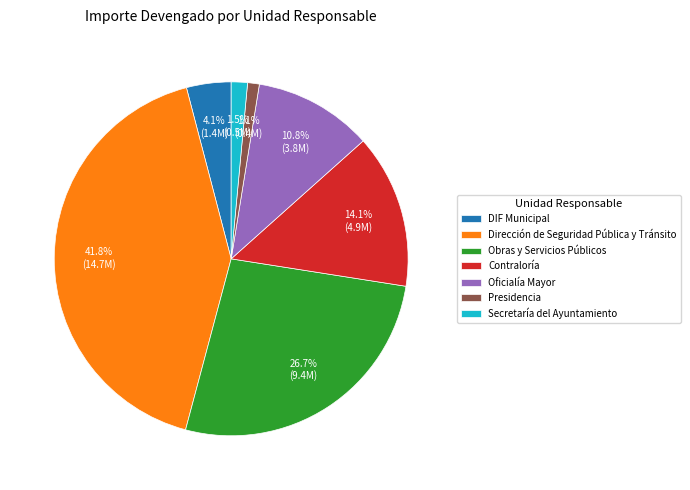

How many segments does this pie chart have?

7